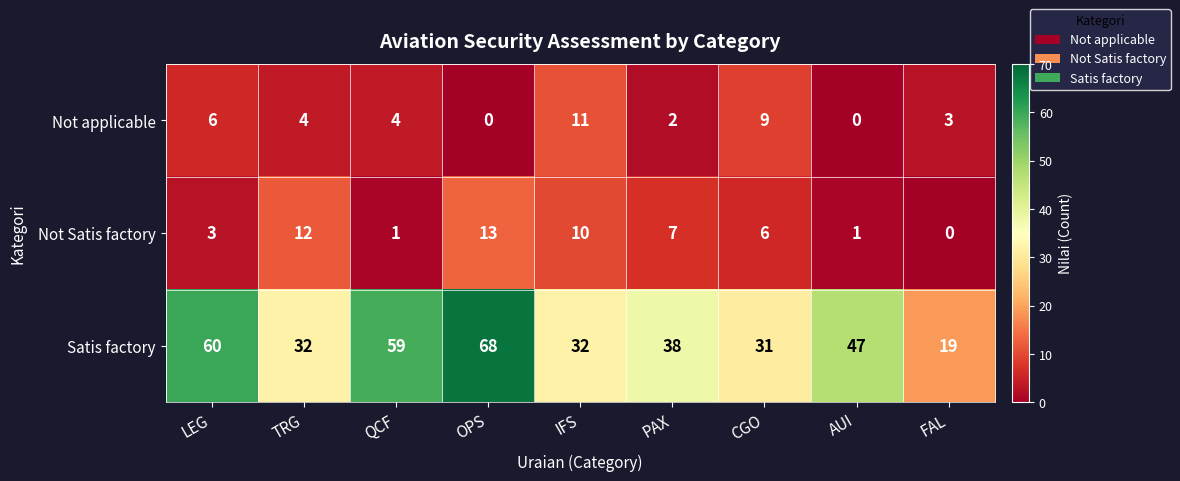

Which category has the highest value across all series?

OPS